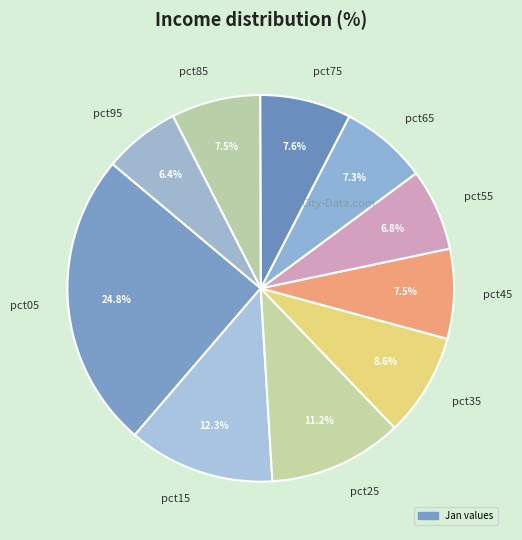

What is the largest slice in the pie chart?

pct05